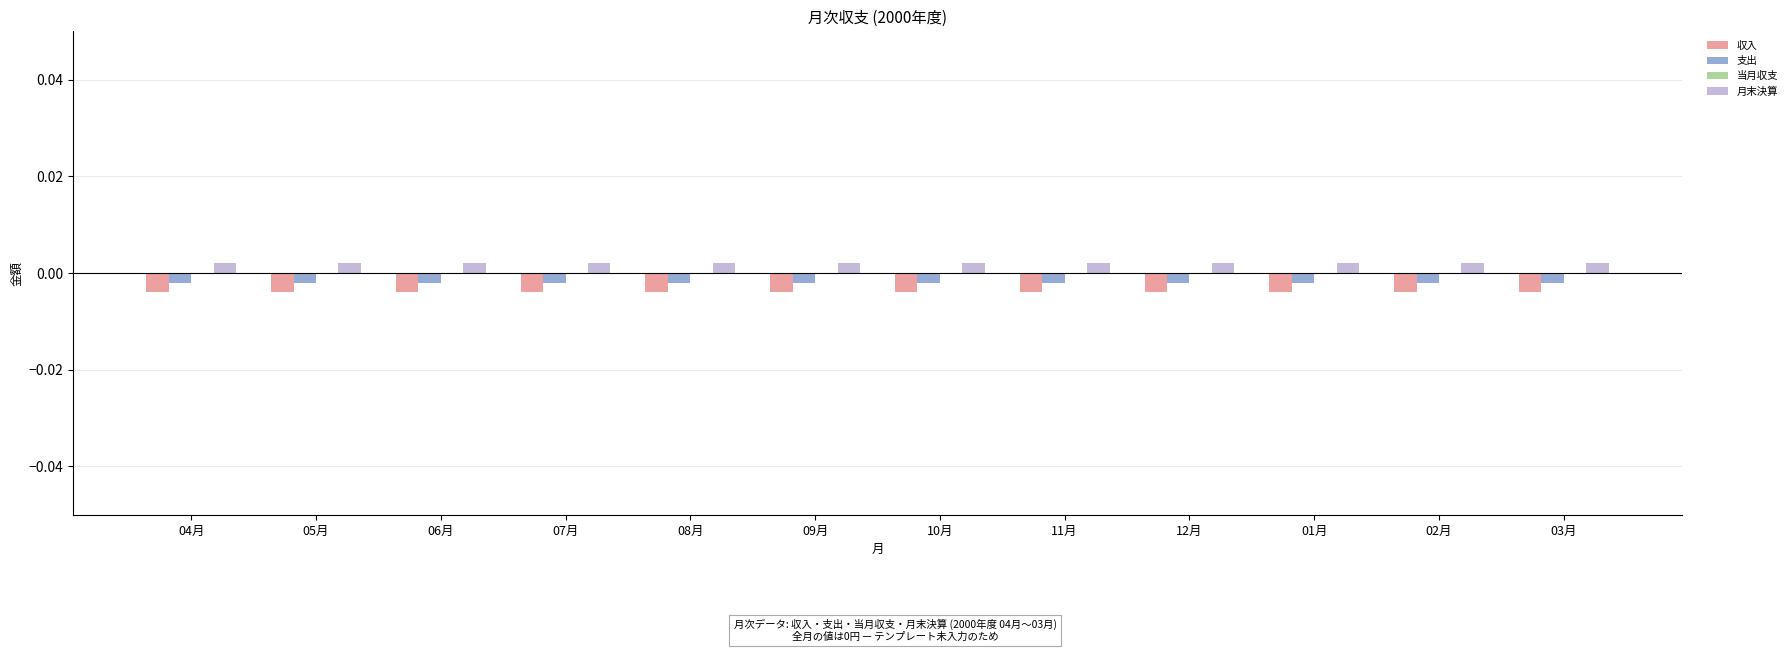

List the series in order of their overall mean, lowest first.

収入, 支出, 当月収支, 月末決算